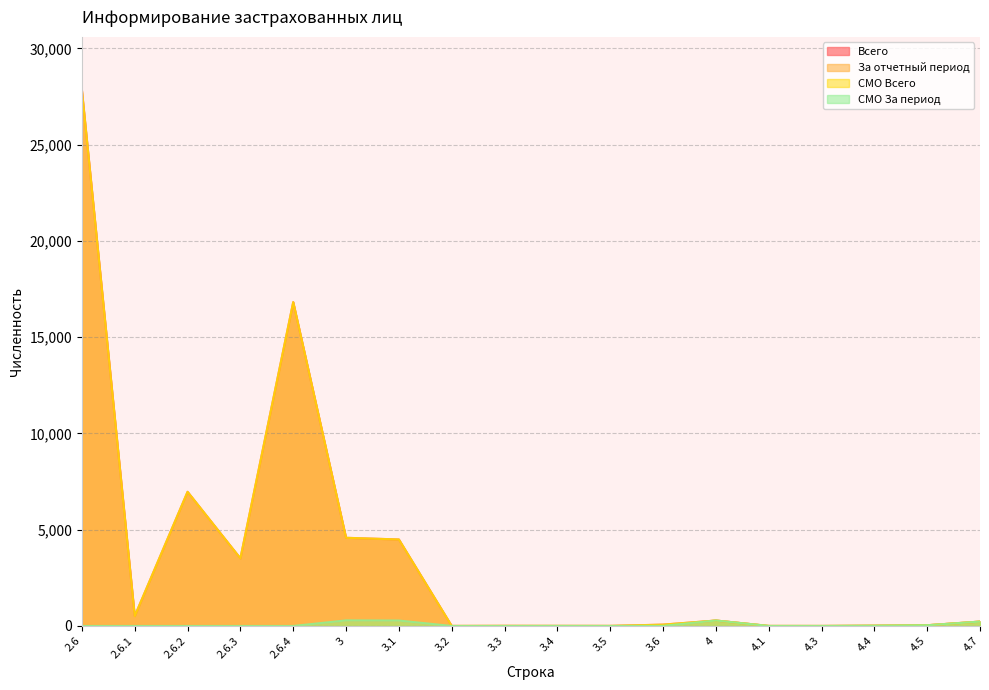

What is the difference between the СМО Всего values at 3.6 and 3.2?

68